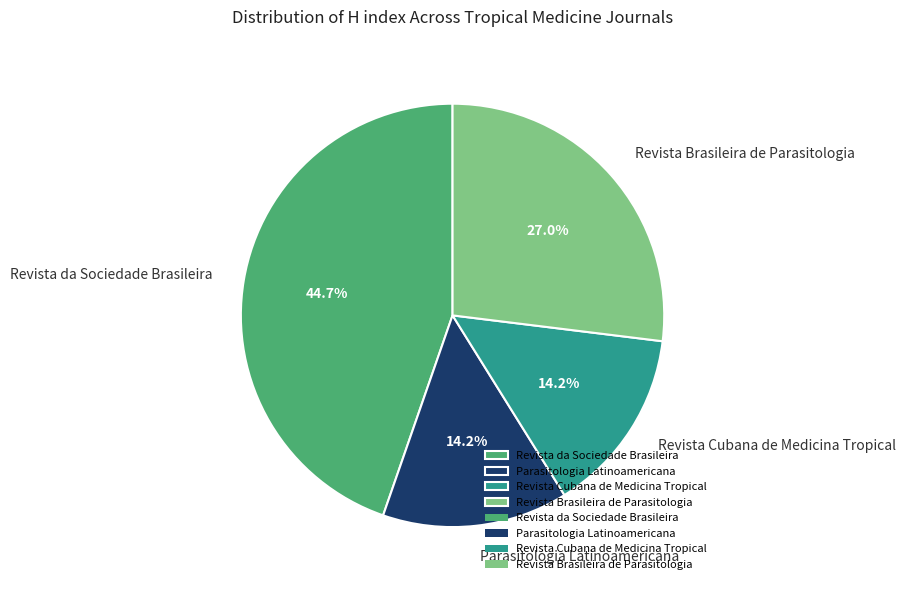

What is the largest slice in the pie chart?

Revista da Sociedade Brasileira